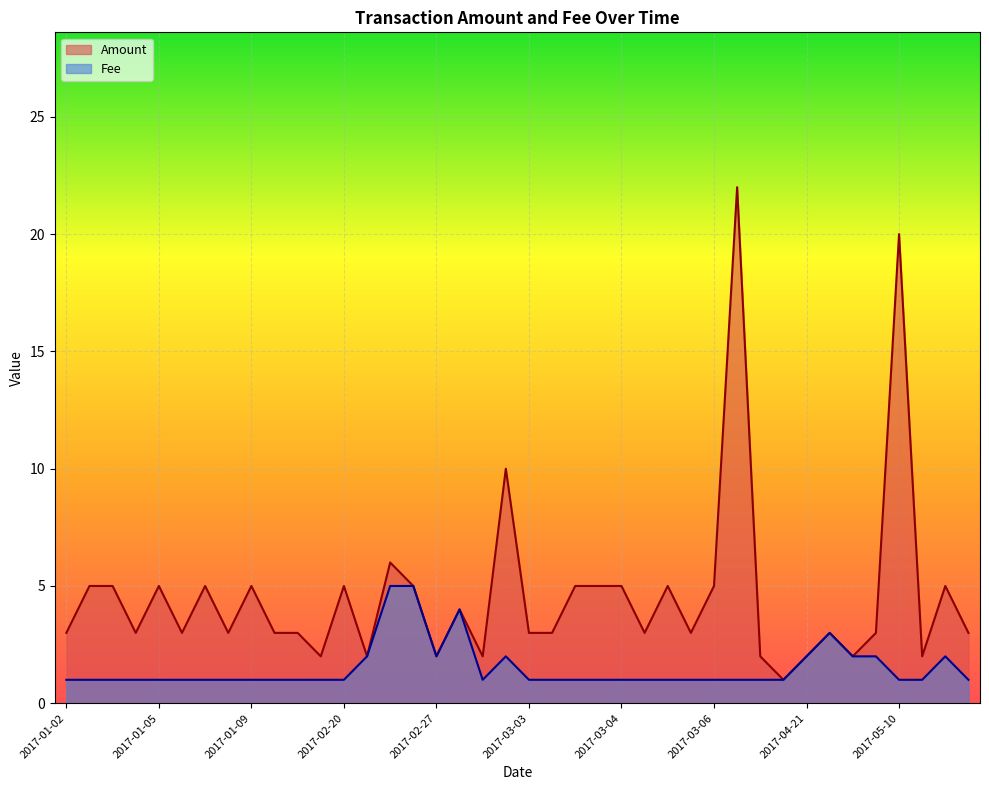

How many lines are shown in the chart?

2